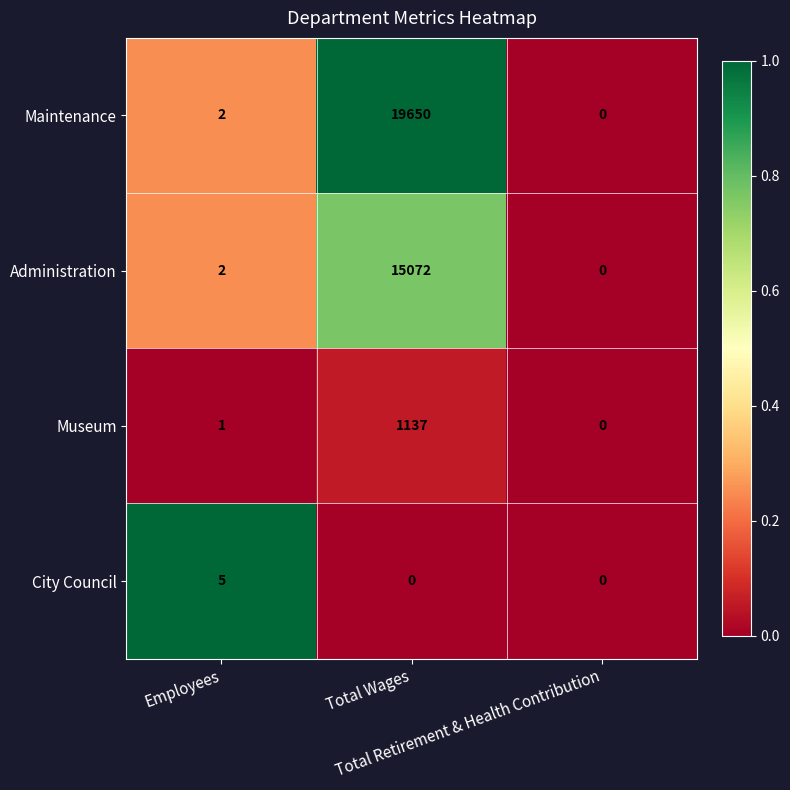

How many distinct data groups are displayed?

4